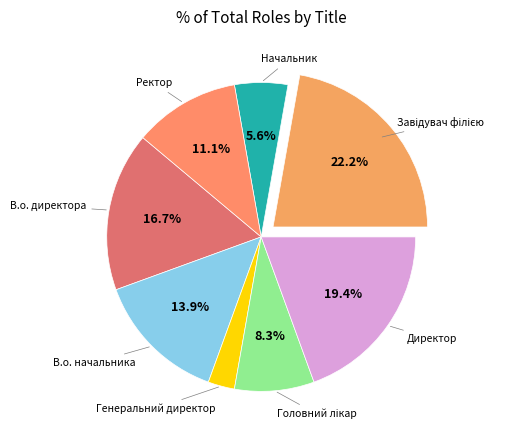

Combined, what portion of the pie is В.о. директора and Директор?

36.1%